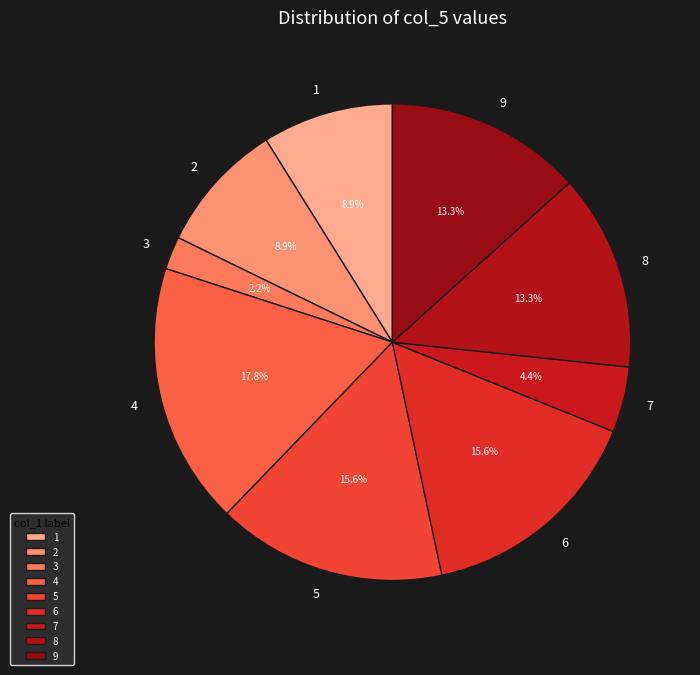

Count the number of slices in the pie.

9